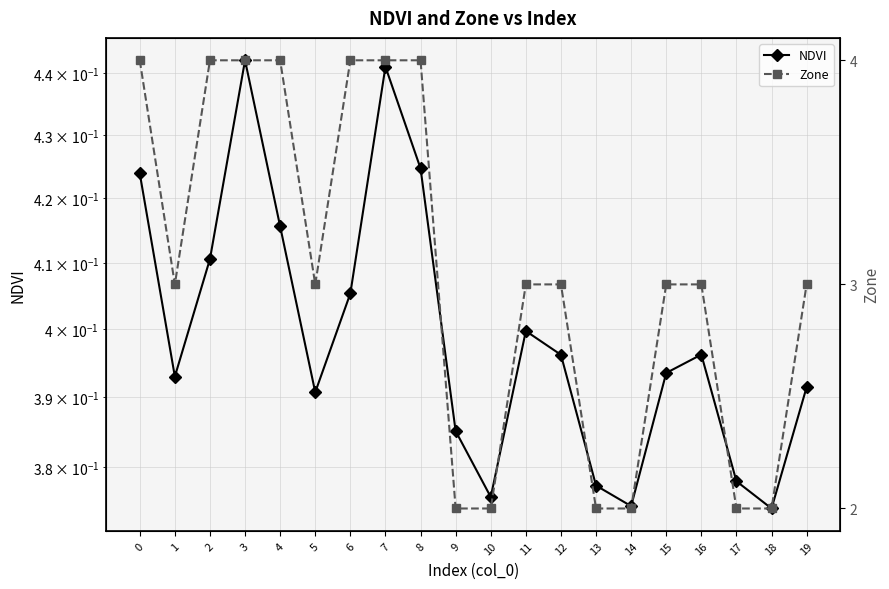

What is the difference between the maximum and minimum values in the NDVI series?

0.1